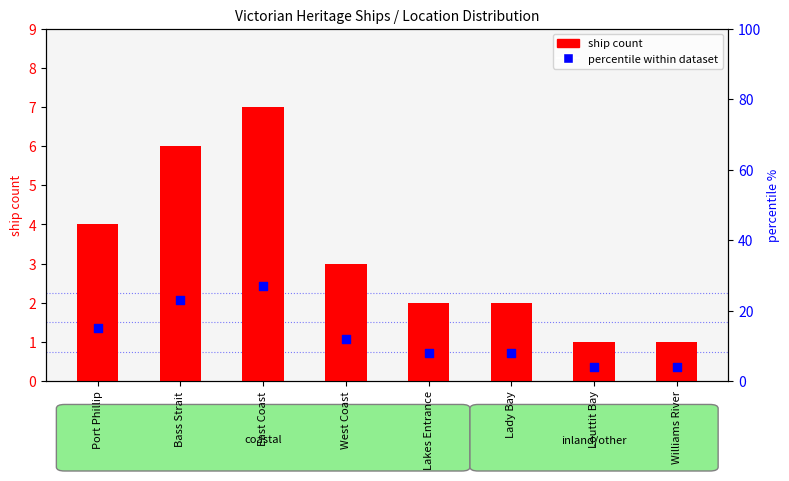

At which category is the sum across all series the highest?

East Coast